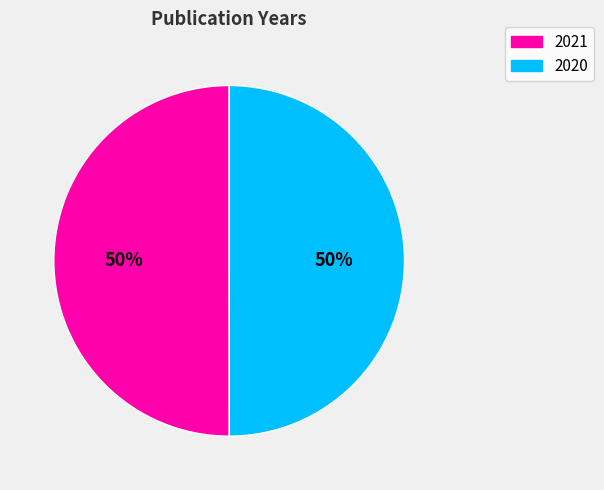

To the nearest percent, what portion does 2021 represent?

50%